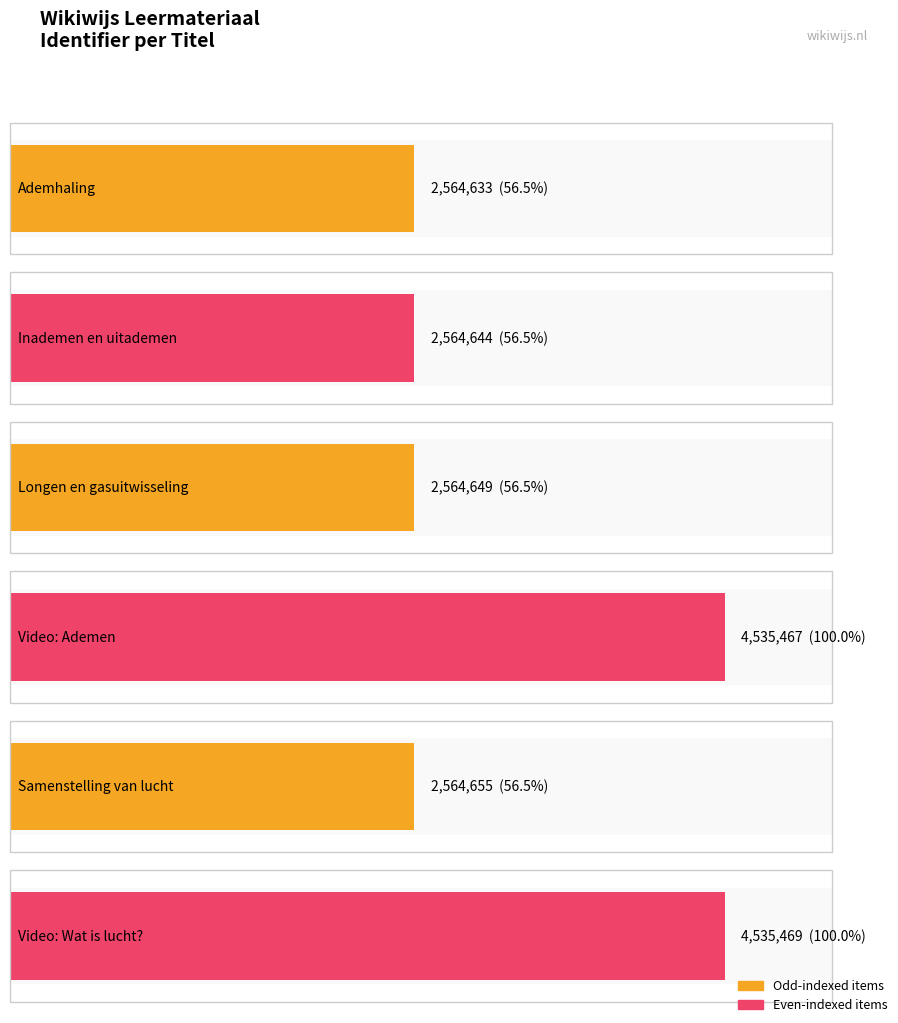

Reading right to left, extract all data points from this chart.

Video: Wat is lucht?=4535469	Samenstelling van lucht=2564655	Video: Ademen=4535467	Longen en gasuitwisseling=2564649	Inademen en uitademen=2564644	Ademhaling=2564633